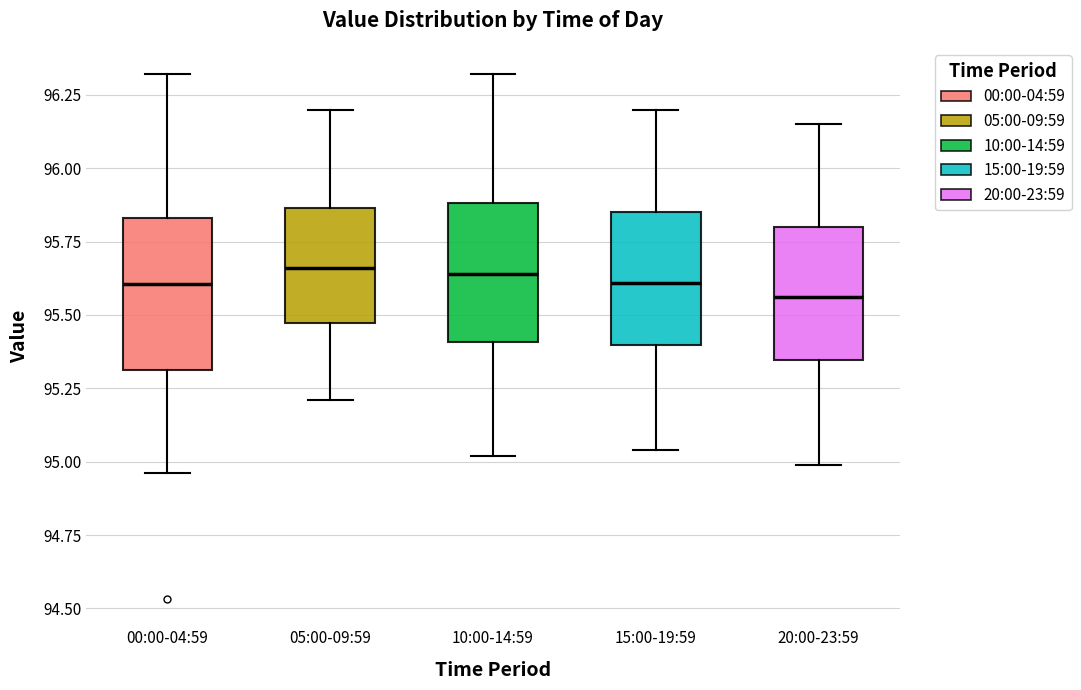

Reading left to right, transcribe this box plot: for each box, give where its median line is, the range the box spans, and where its two whiskers end, as read against the y-axis. The values are not printed on the chart, so give them approximately, as read against the axis.

00:00-04:59: median 95.60, box 95.30 to 95.85, whiskers 94.95 to 96.30
05:00-09:59: median 95.65, box 95.45 to 95.85, whiskers 95.20 to 96.20
10:00-14:59: median 95.65, box 95.40 to 95.90, whiskers 95.00 to 96.30
15:00-19:59: median 95.60, box 95.40 to 95.85, whiskers 95.05 to 96.20
20:00-23:59: median 95.55, box 95.35 to 95.80, whiskers 95.00 to 96.15